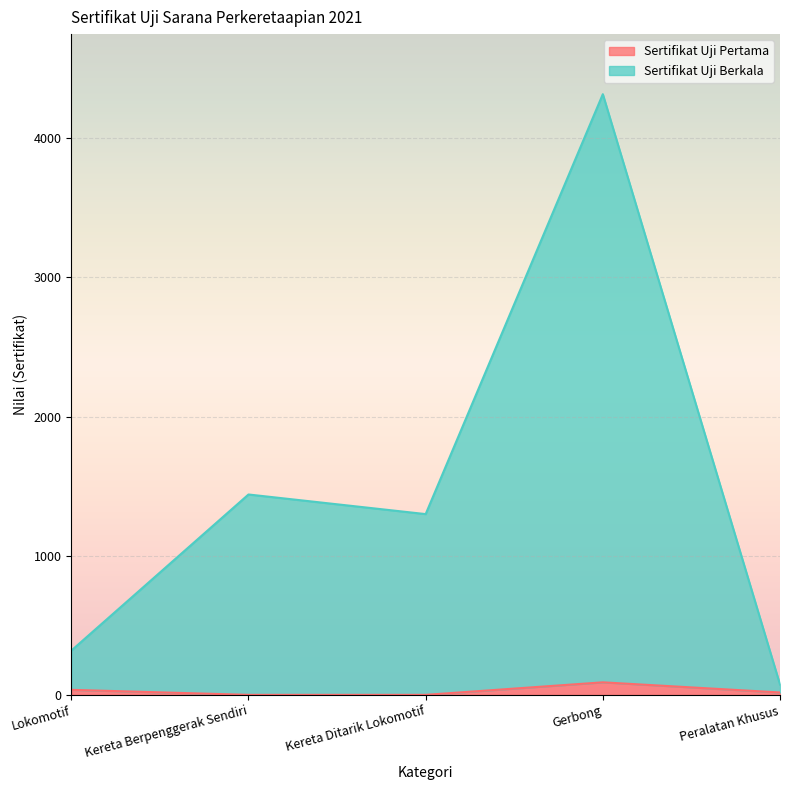

Is it true that Sertifikat Uji Berkala equals 318 at Lokomotif?

True